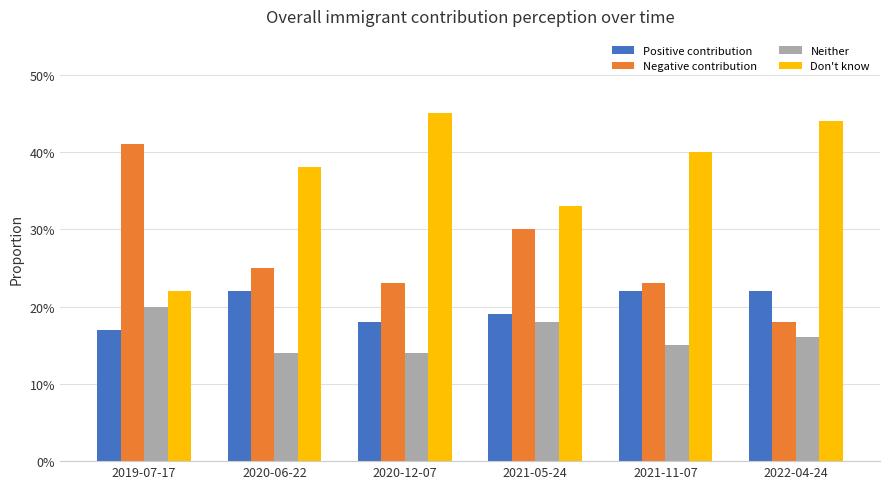

Reading left to right, what are all the values shown in this chart?

Positive contribution: 2019-07-17=0.2	2020-06-22=0.2	2020-12-07=0.2	2021-05-24=0.2	2021-11-07=0.2	2022-04-24=0.2
Negative contribution: 2019-07-17=0.4	2020-06-22=0.2	2020-12-07=0.2	2021-05-24=0.3	2021-11-07=0.2	2022-04-24=0.2
Neither: 2019-07-17=0.2	2020-06-22=0.1	2020-12-07=0.1	2021-05-24=0.2	2021-11-07=0.1	2022-04-24=0.2
Don't know: 2019-07-17=0.2	2020-06-22=0.4	2020-12-07=0.5	2021-05-24=0.3	2021-11-07=0.4	2022-04-24=0.4